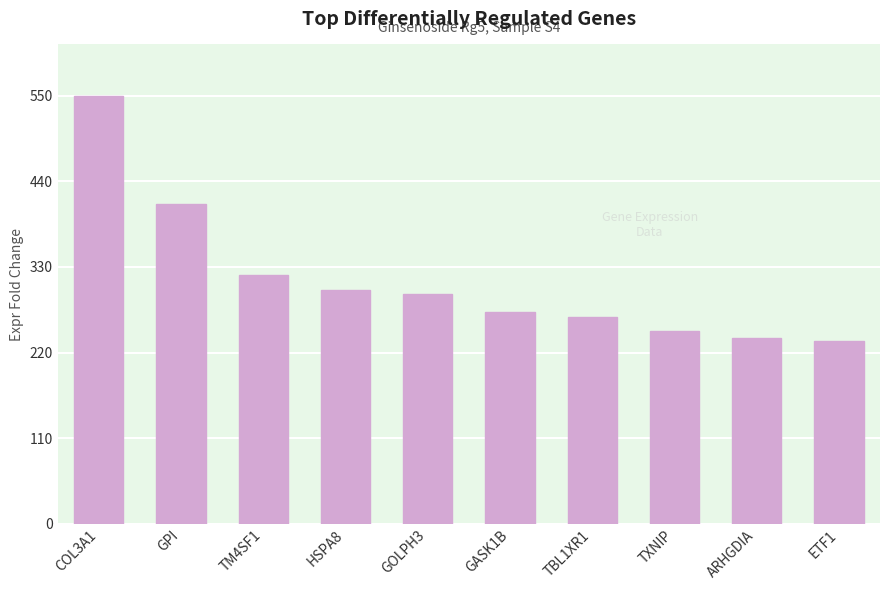

Does the chart contain any negative values?

No